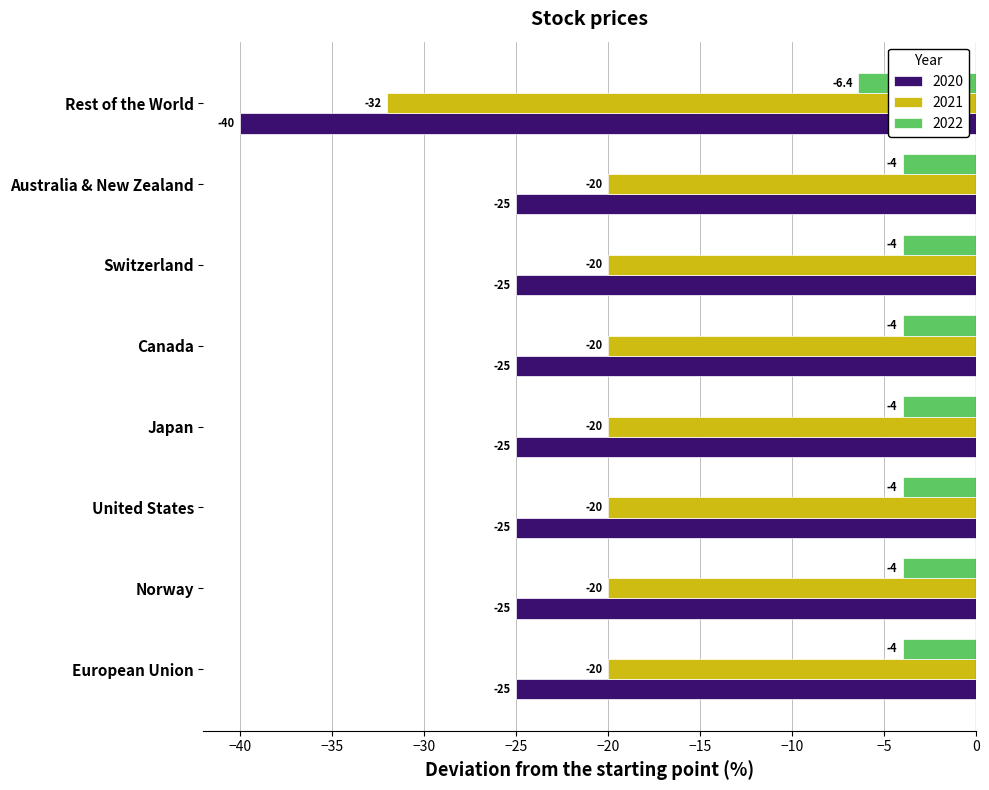

The value of 2022 at United States is -7.0. True or false?

False